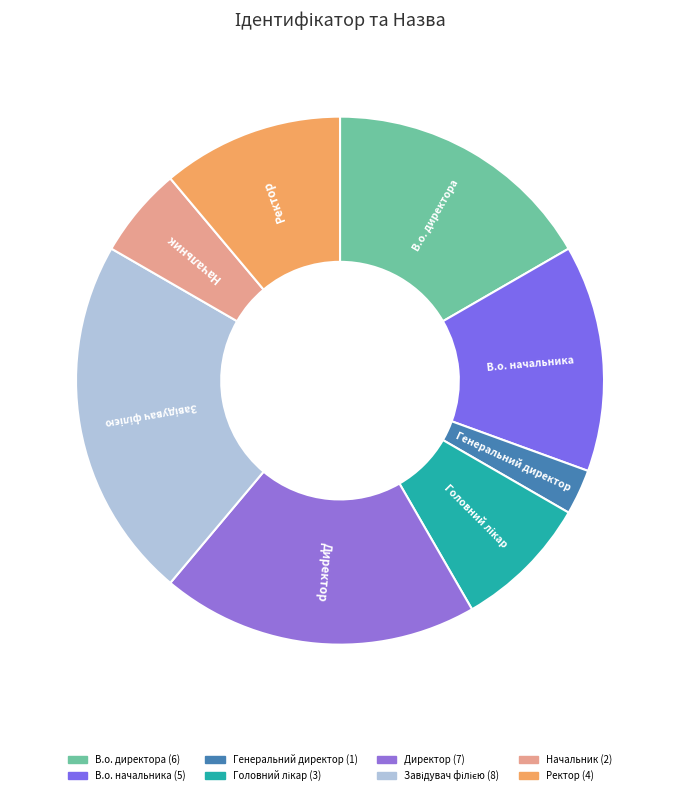

The Директор slice represents 30% of the pie. True or false?

False